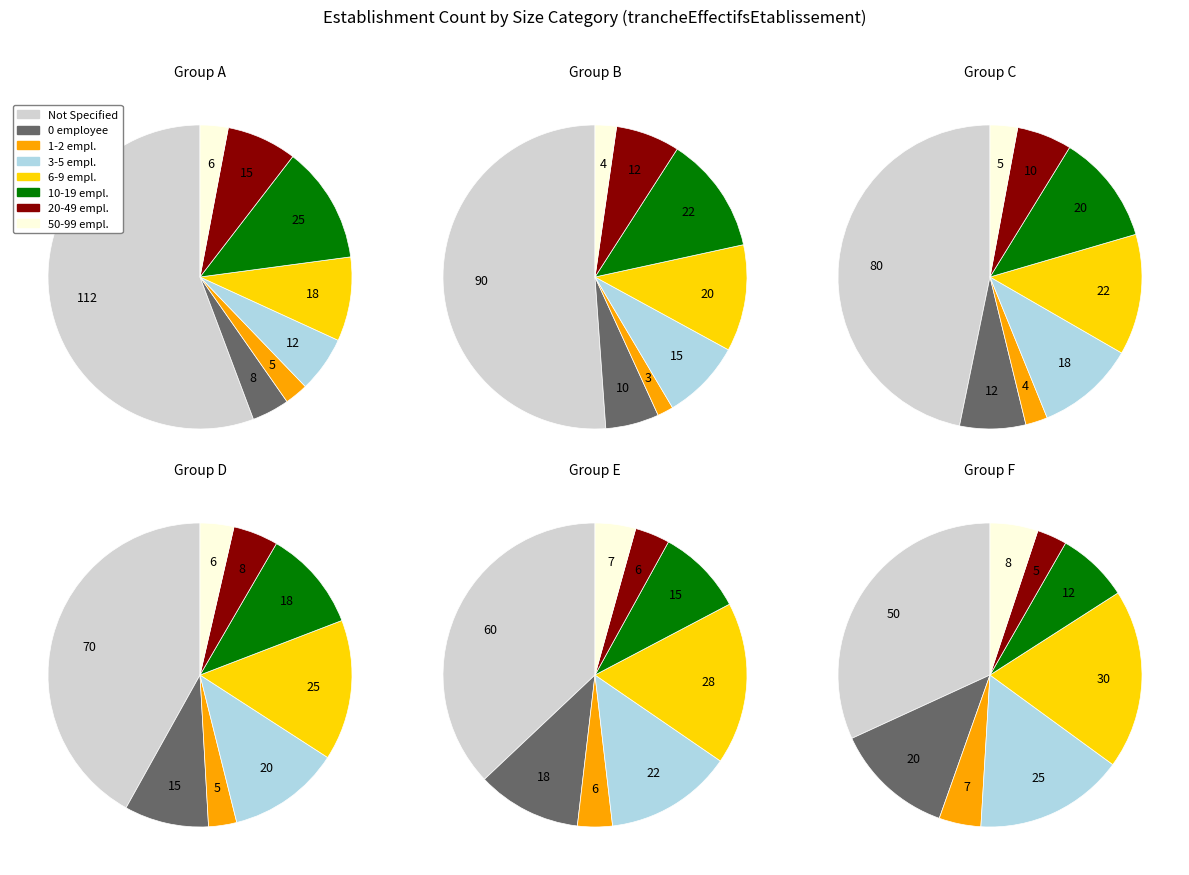

How much of the chart is everything except 00?

96.0%